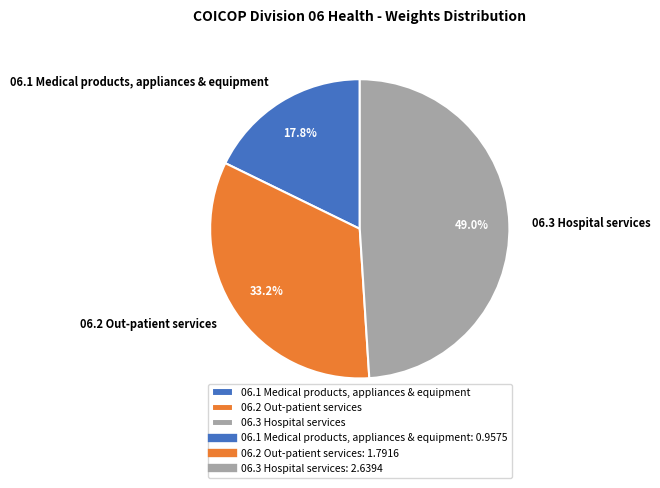

Count the number of slices in the pie.

3